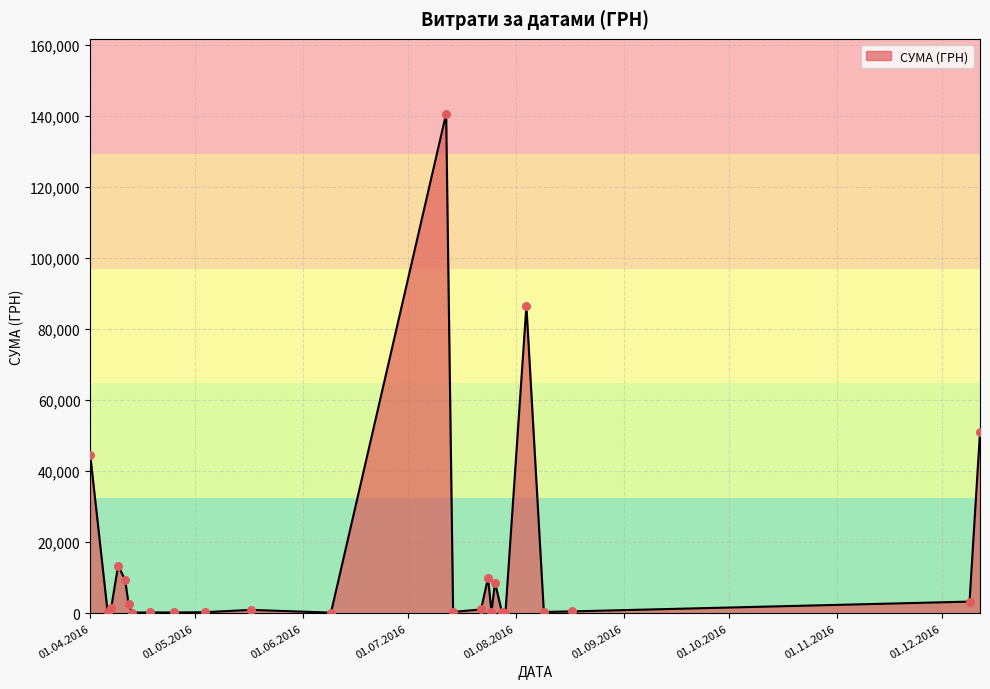

What is the greatest value displayed?

140706.2